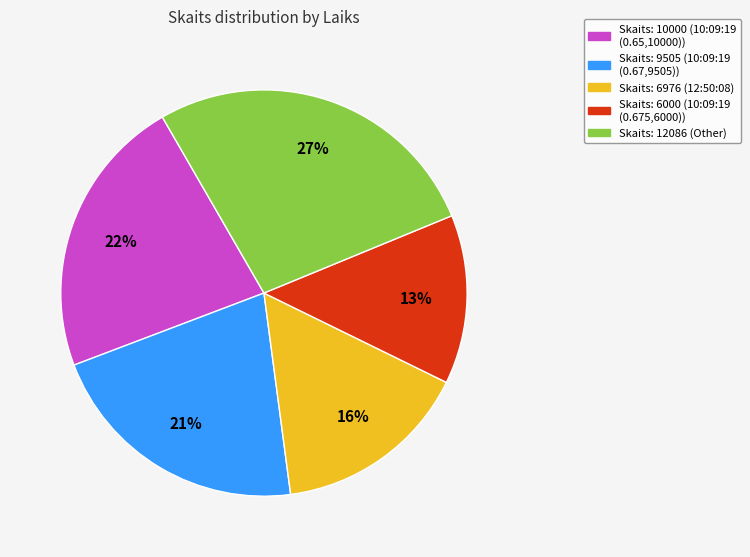

Between Skaits: 9505 (10:09:19 (0.67,9505)) and Skaits: 6000 (10:09:19 (0.675,6000)), which is larger?

Skaits: 9505 (10:09:19 (0.67,9505))